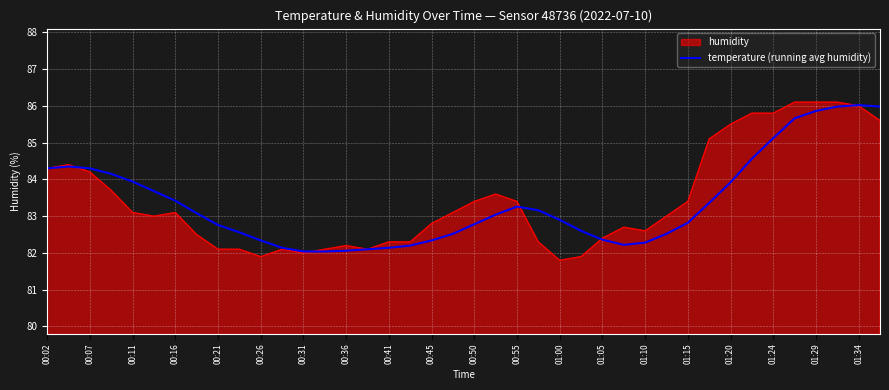

What is the maximum value shown in the chart?

86.1